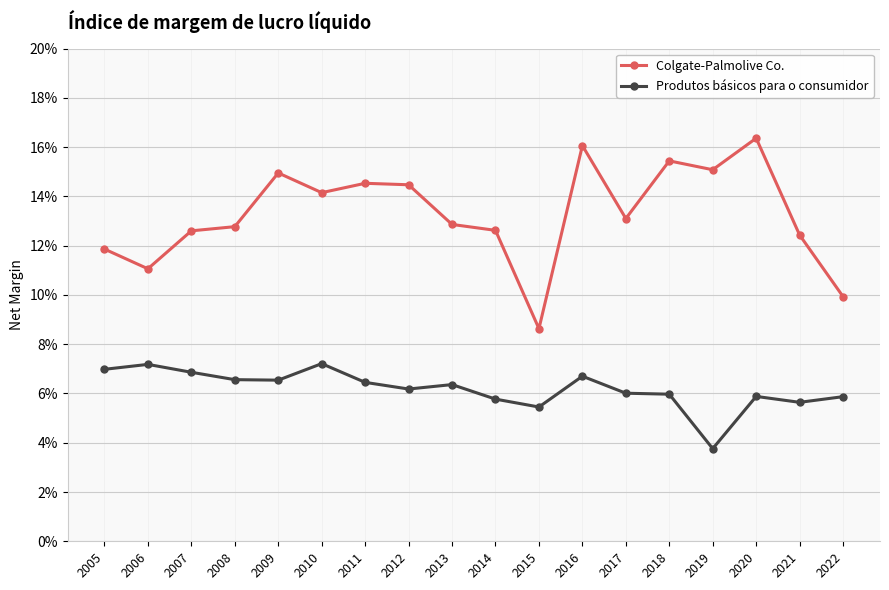

Does the chart display data point markers on the line(s)?

Yes